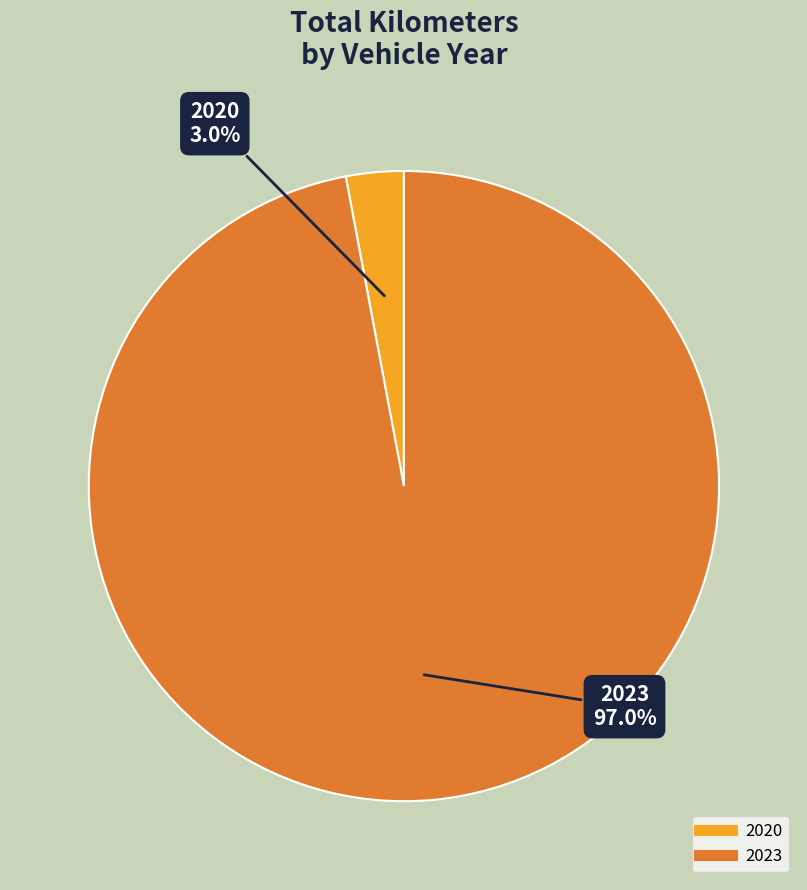

Count the number of slices in the pie.

2